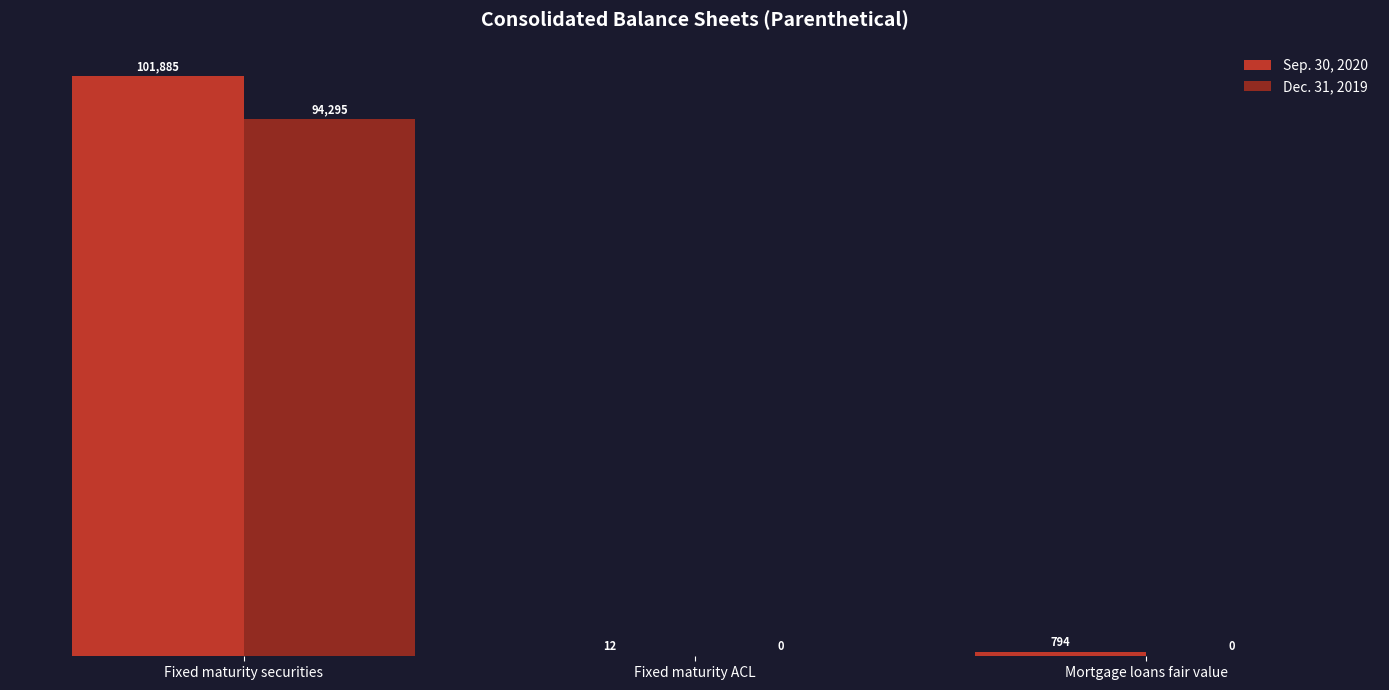

At which category is the sum across all series the highest?

Fixed maturity securities